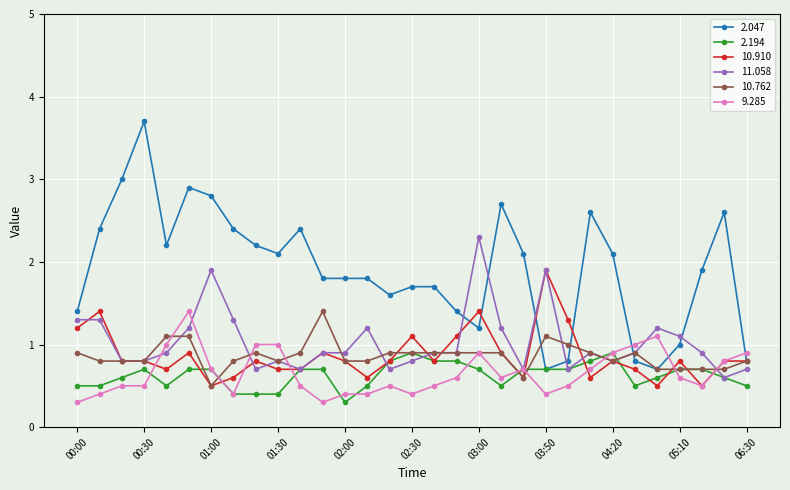

True or false: 2.047 has more than 2 points higher than both neighbors.

True